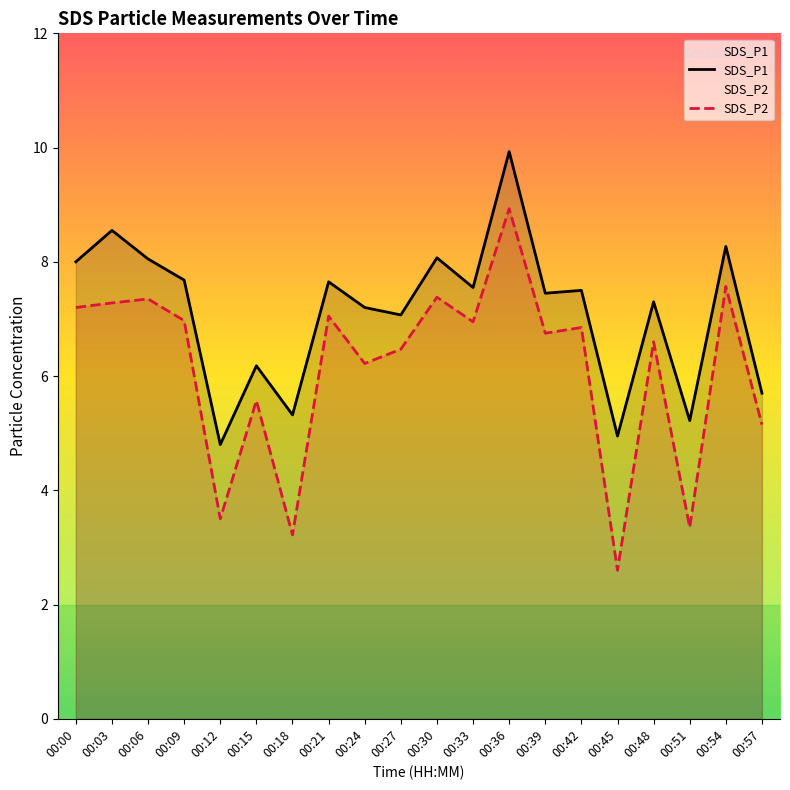

At which category does SDS_P2 reach its first local peak?

00:06